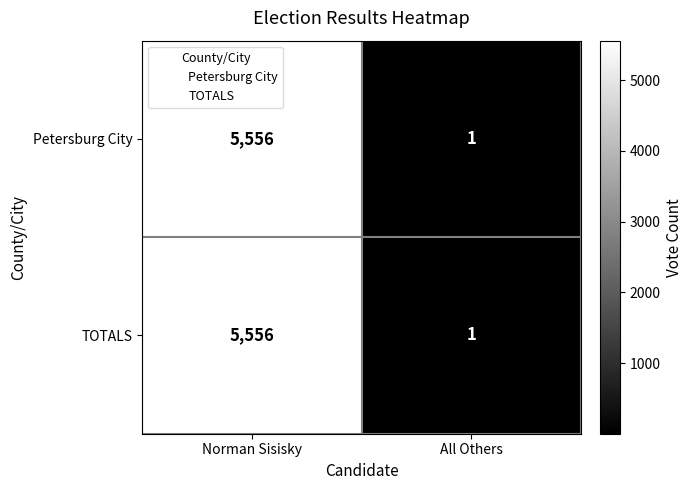

What is the sum of all Petersburg City values?

5557